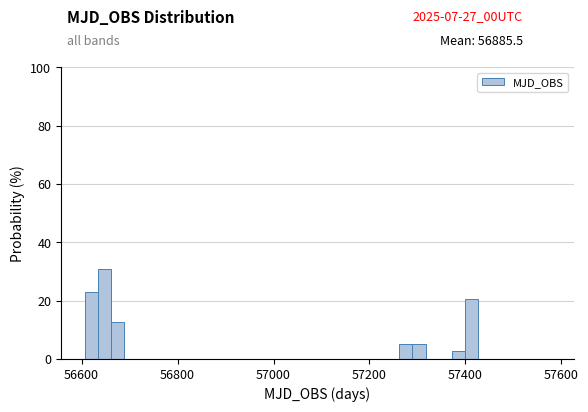

Read against the x-axis, roughly where is the centre of the tallest bar?

56640